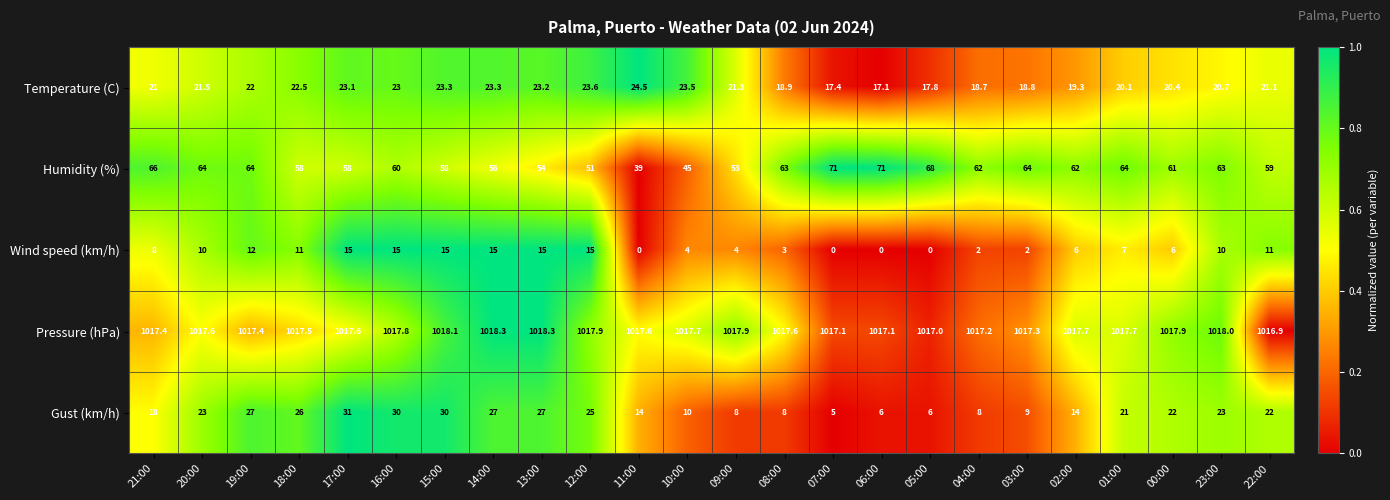

What is the difference between the highest and lowest values at 09:00?

1013.9